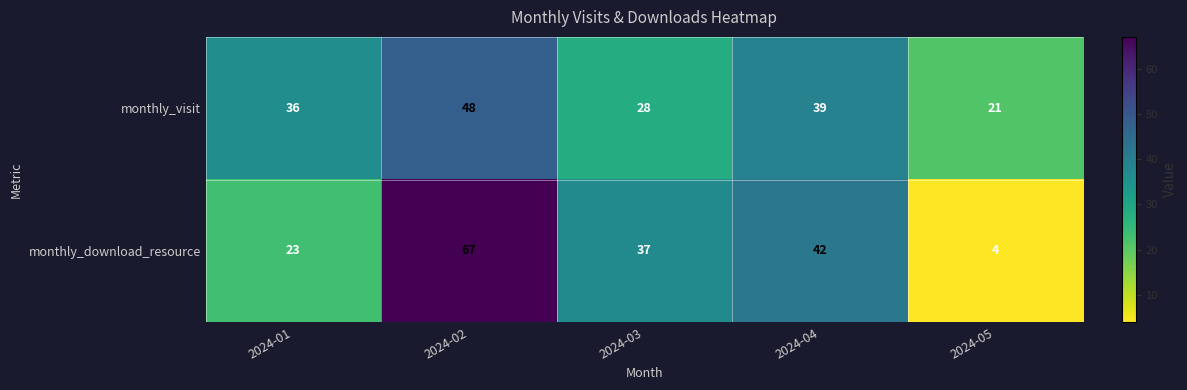

What value does the monthly_download_resource series have at 2024-01, to the nearest 10?

20